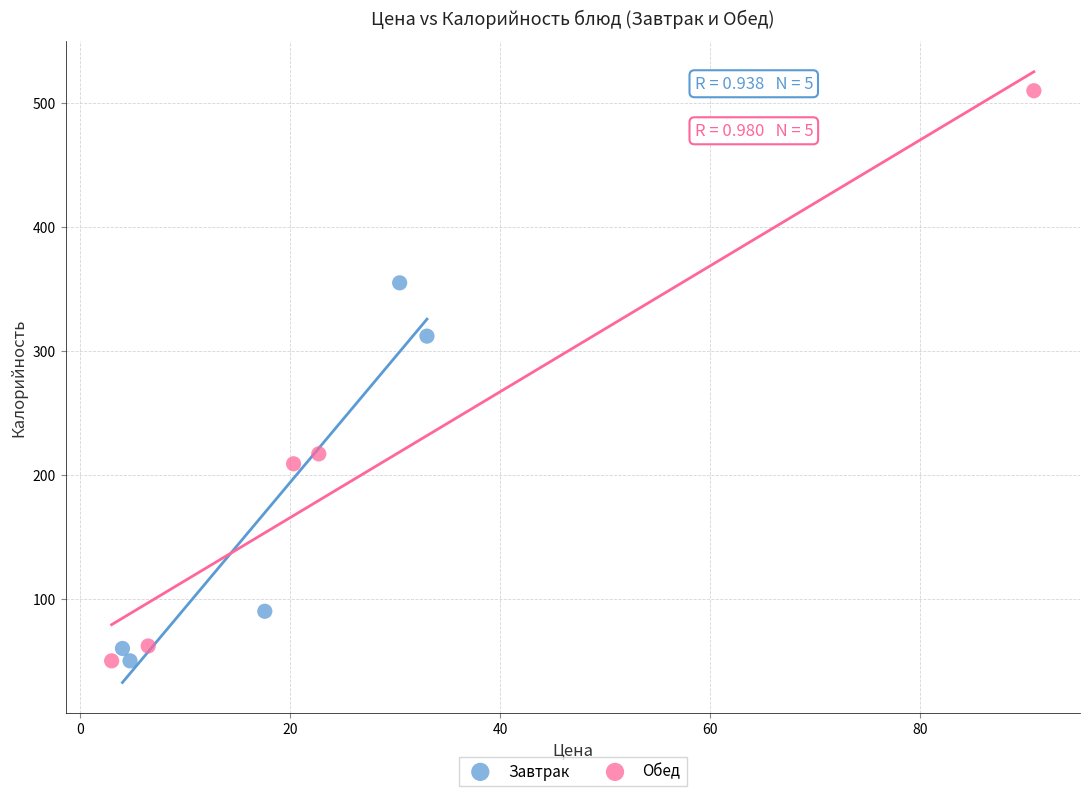

What are all the series names shown in the legend?

Завтрак, Обед